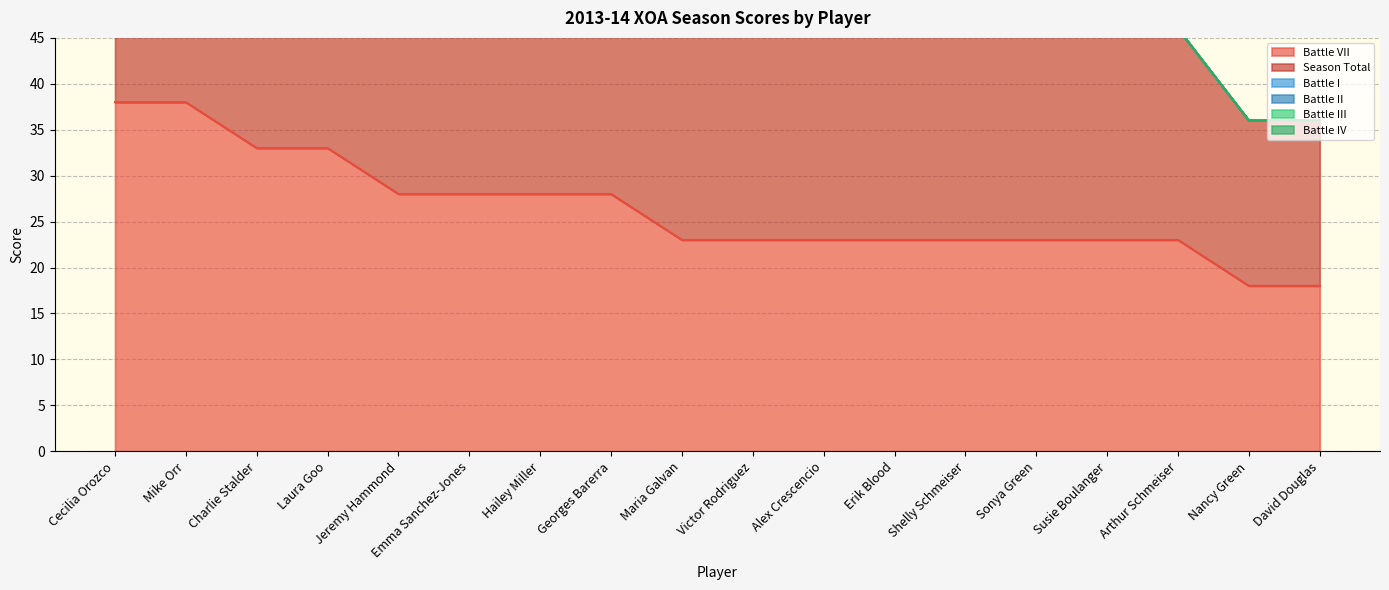

What is the total value across all series at Maria Galvan?

46